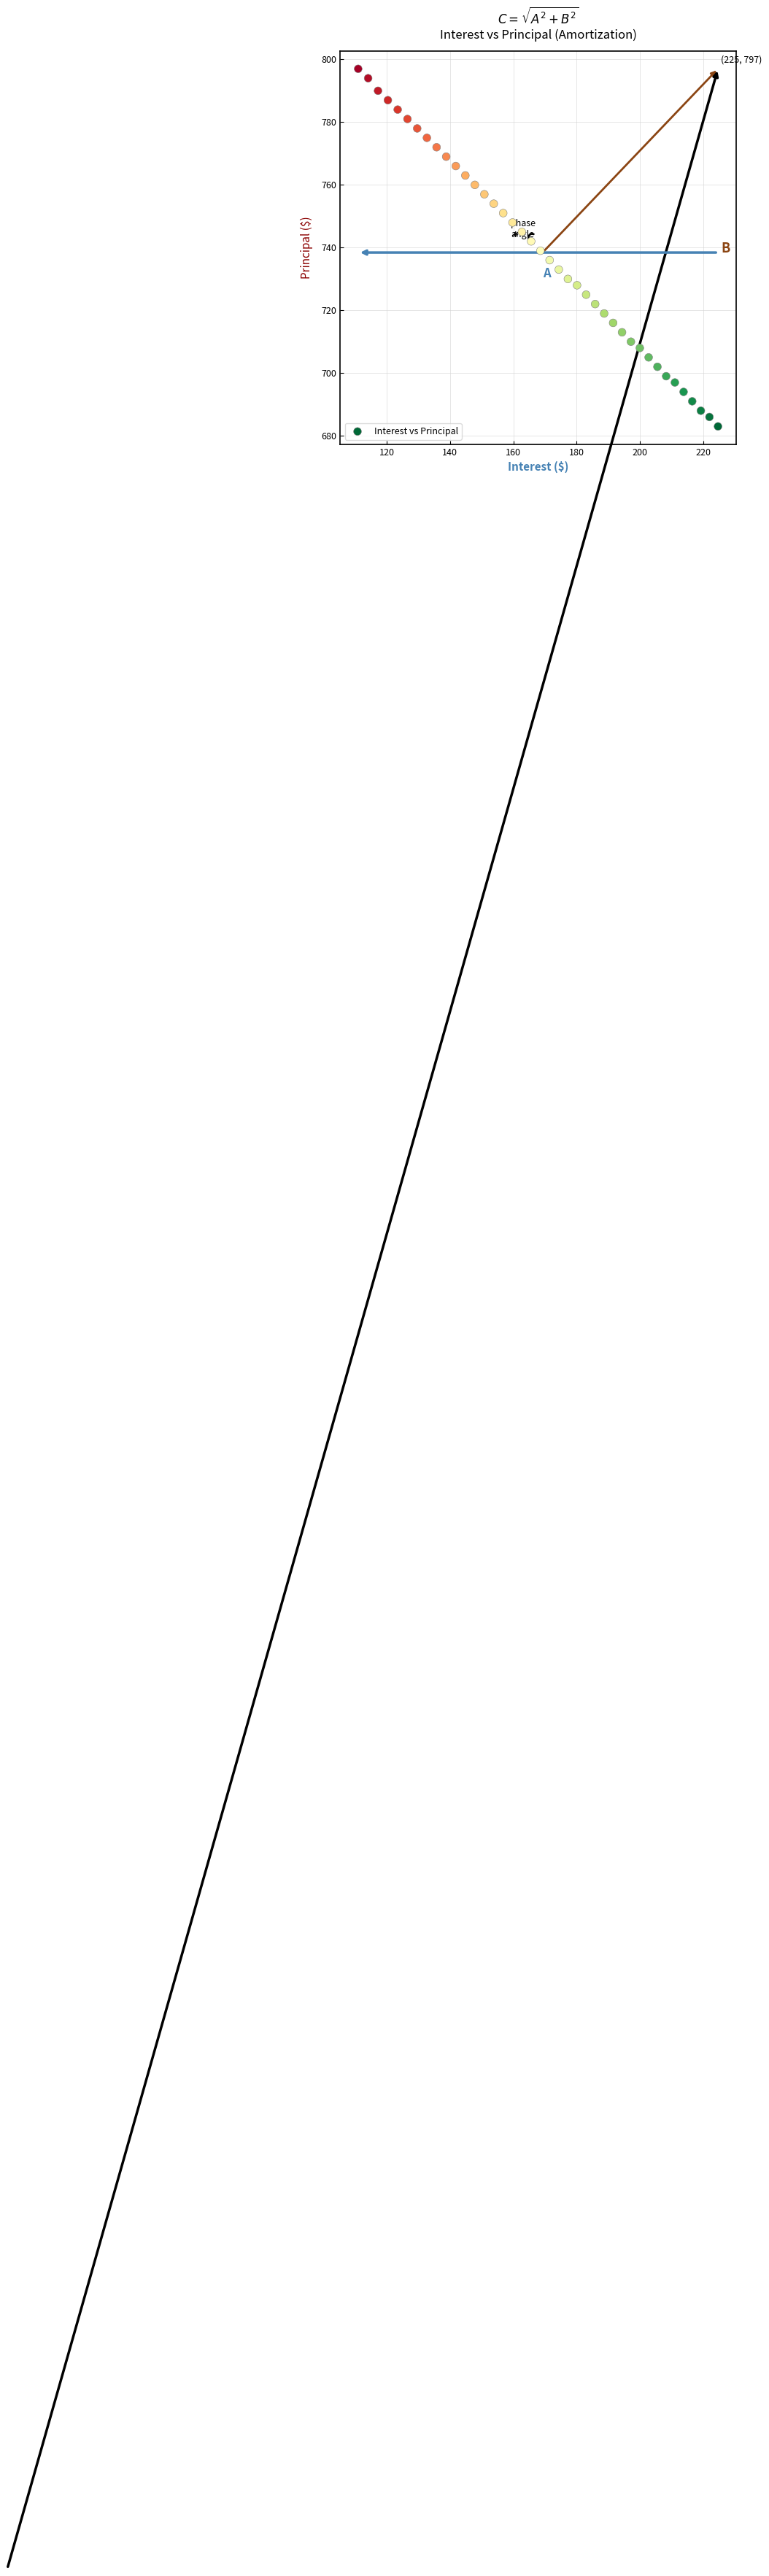

What is the range of Y values (max minus min)?

114